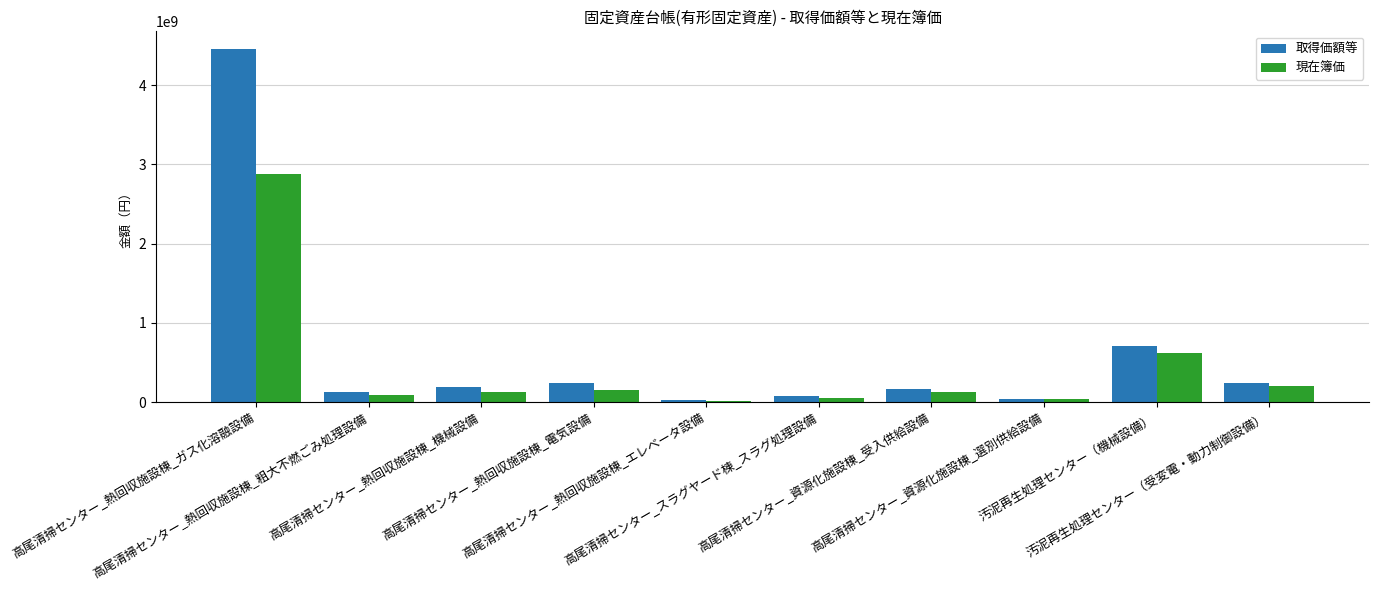

What is the label of the 1st bar from the left?

高尾清掃センター_熱回収施設棟_ガス化溶融設備